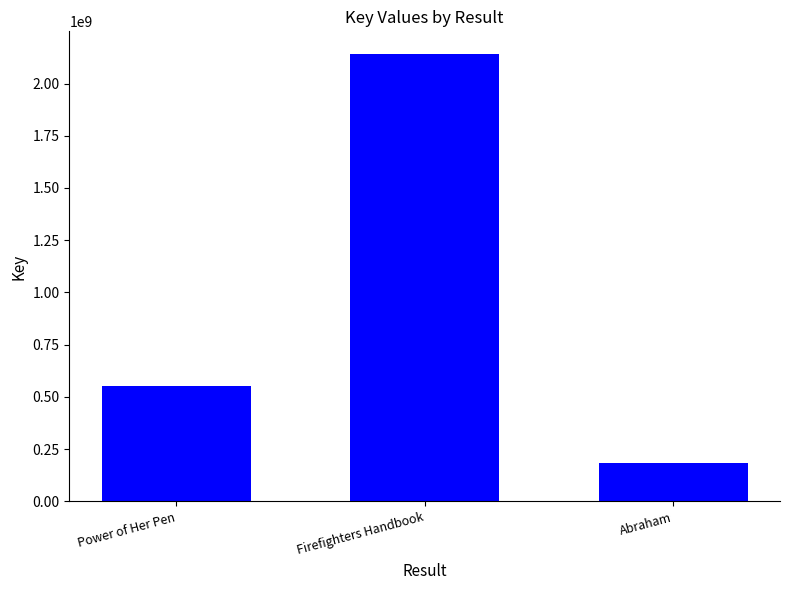

Read the value at Firefighters Handbook, to the nearest 50.

2142545850